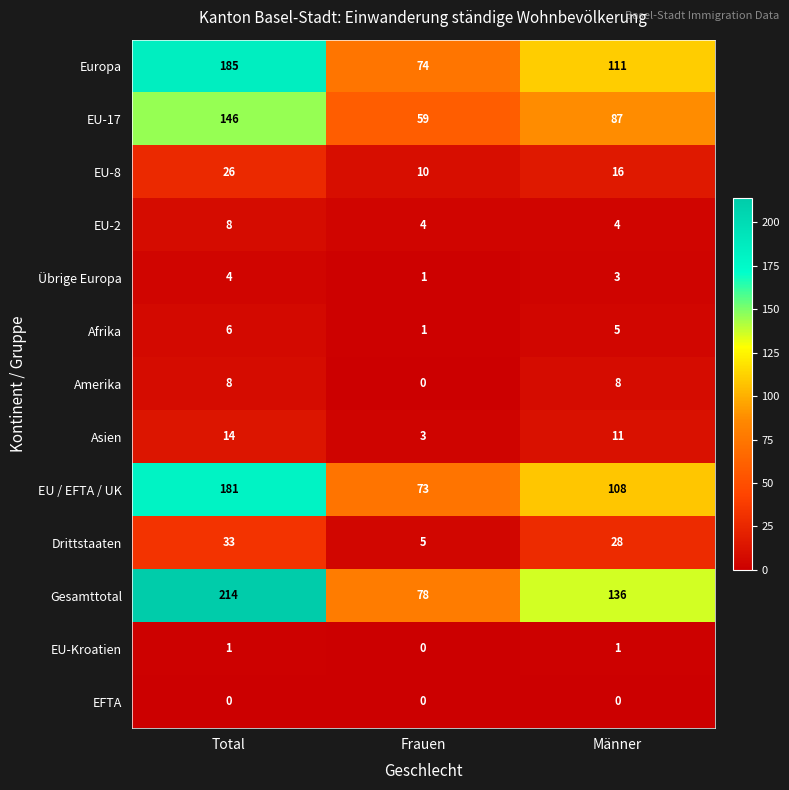

Which label corresponds to the largest value in the chart?

Total